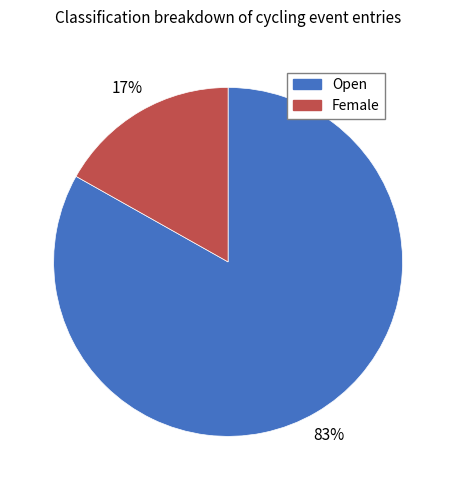

True or false: Female accounts for 17% of the total.

True